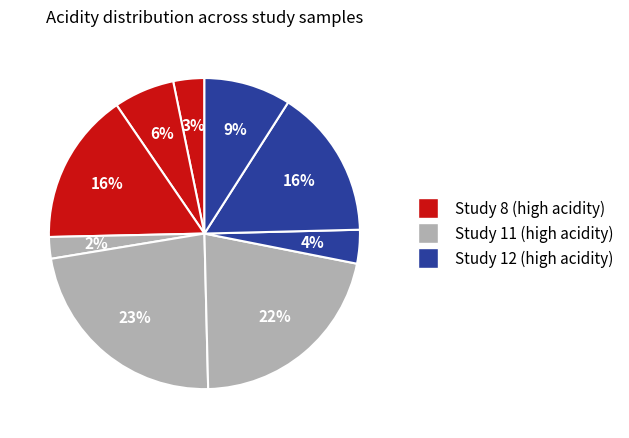

What is the smallest slice in the pie chart?

Study 11 Sample 1